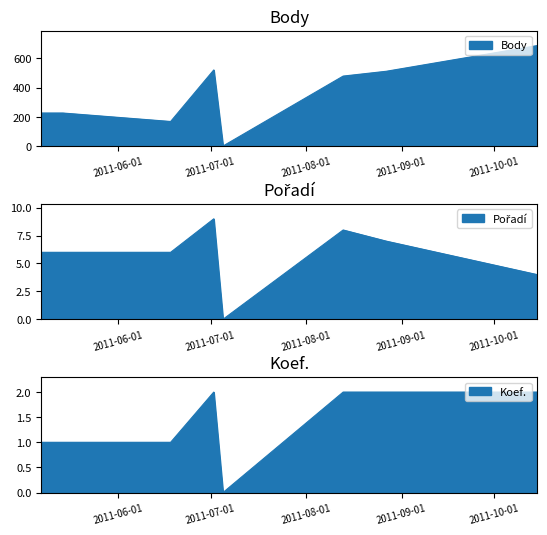

What value does the Koef. series have at 2011-07-02?

2